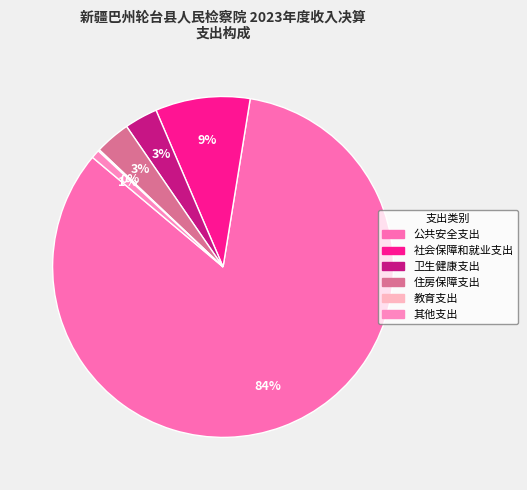

Which category has the smallest portion of the pie?

教育支出